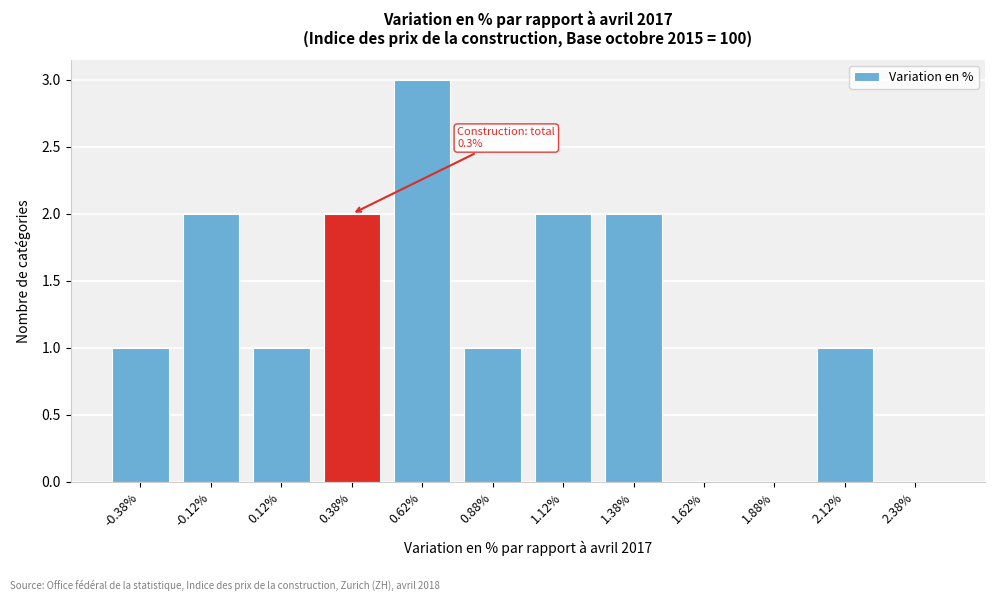

Reading right to left, extract all data points from this chart.

2.38%=0	2.12%=1	1.88%=0	1.62%=0	1.38%=2	1.12%=2	0.88%=1	0.62%=3	0.38%=2	0.12%=1	-0.12%=2	-0.38%=1